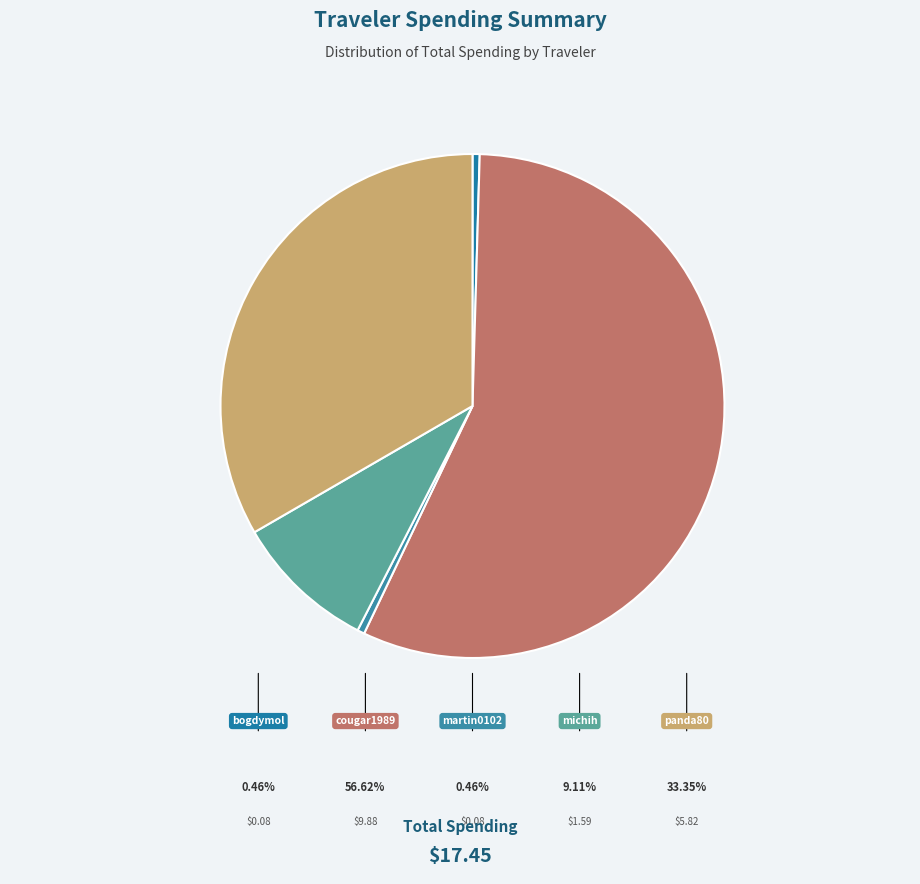

Which slice is the largest?

cougar1989